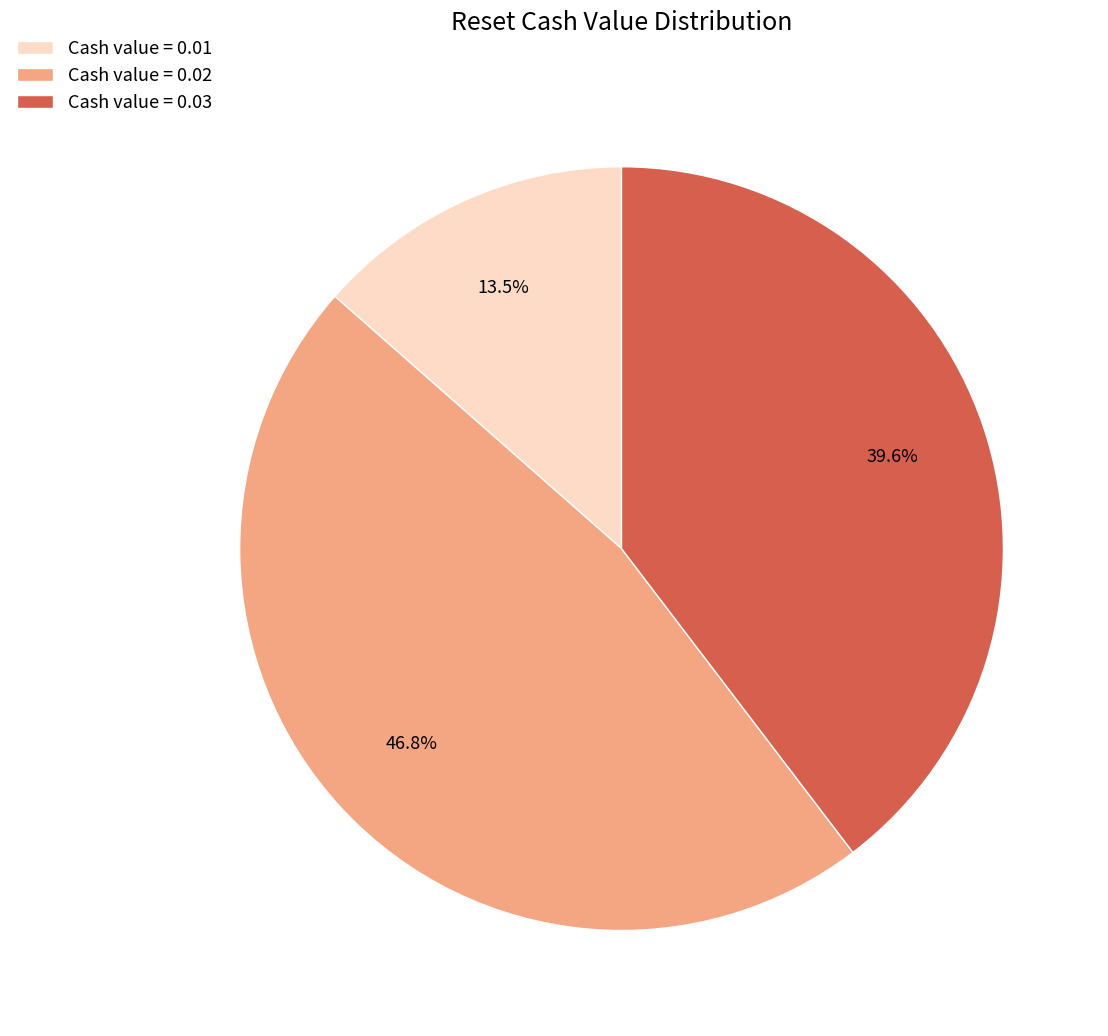

What is the ratio of the value at Cash value = 0.02 to the value at Cash value = 0.03?

1.2